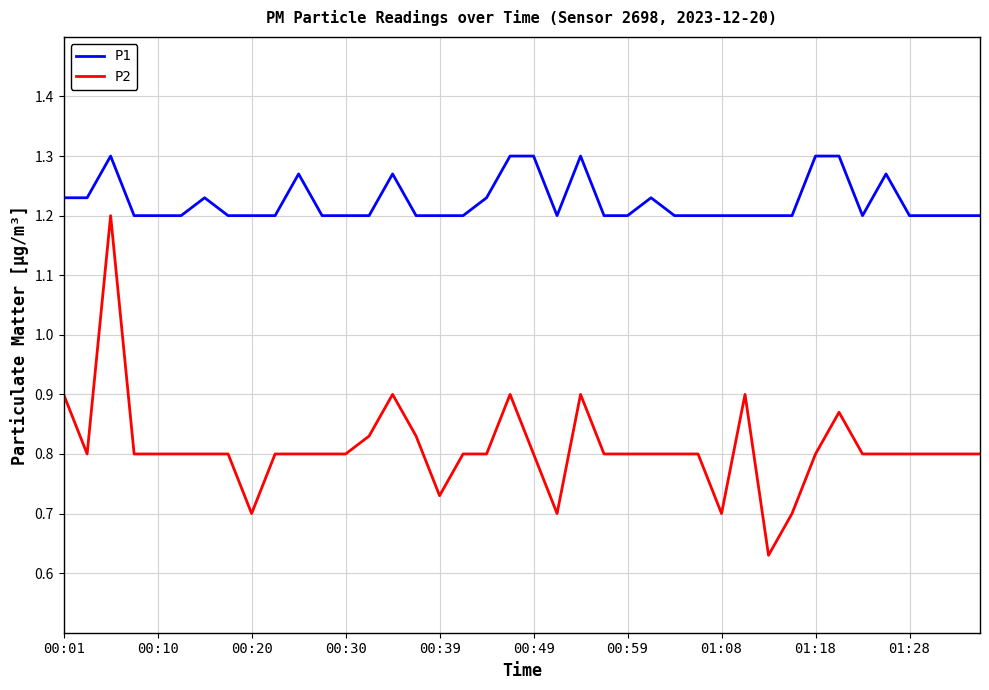

List the series in order of their peak value, lowest first.

P2, P1